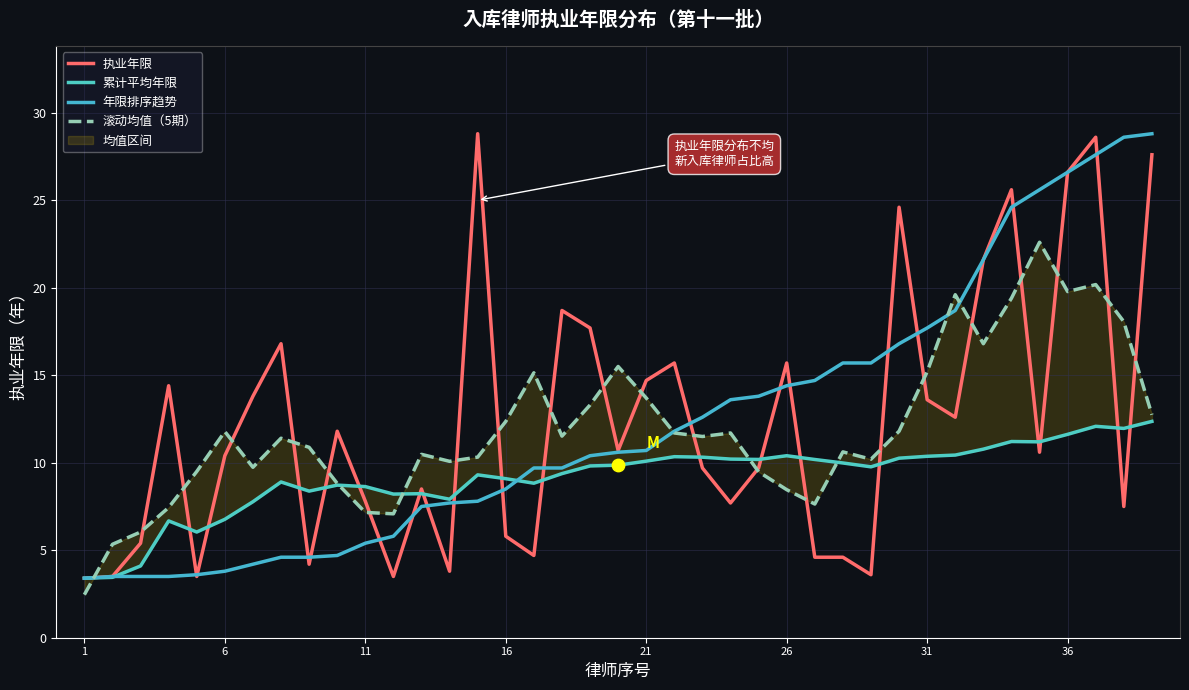

Is the value of 累计平均年限 at 13 greater than the value of 年限排序趋势 at 27?

No